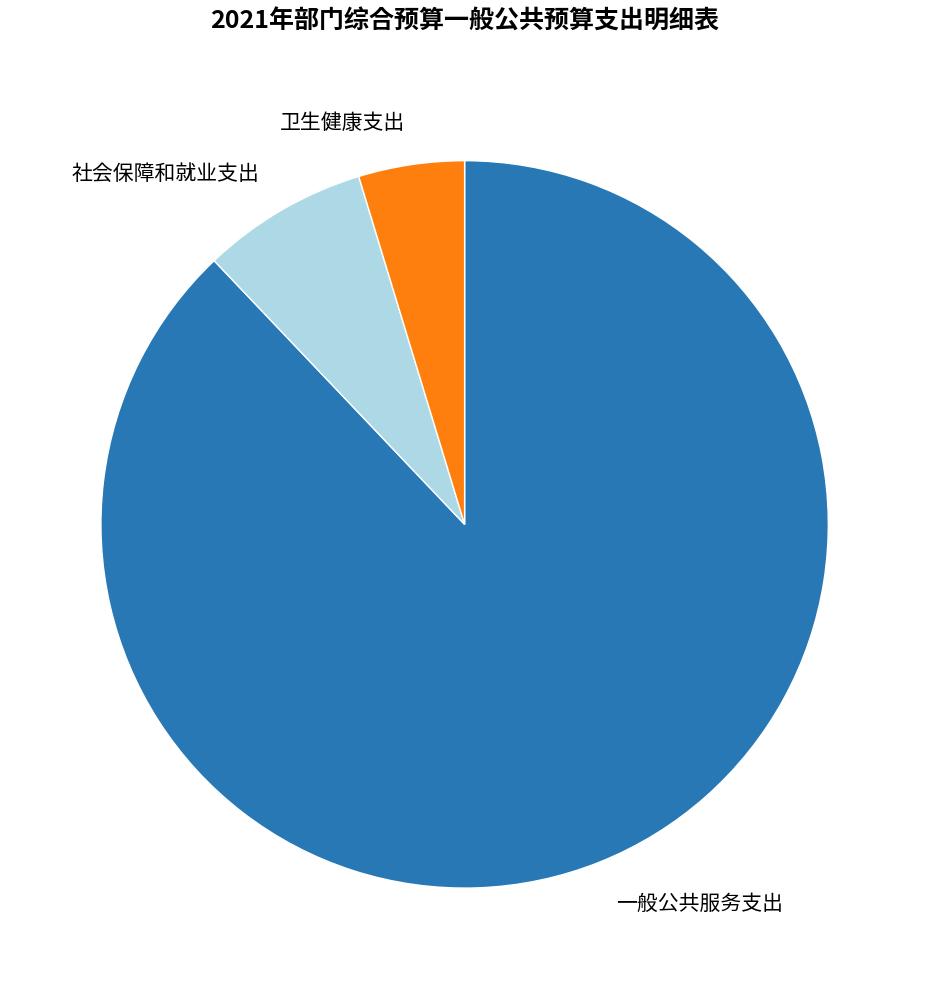

Rank the categories by value from lowest to highest.

卫生健康支出, 社会保障和就业支出, 一般公共服务支出